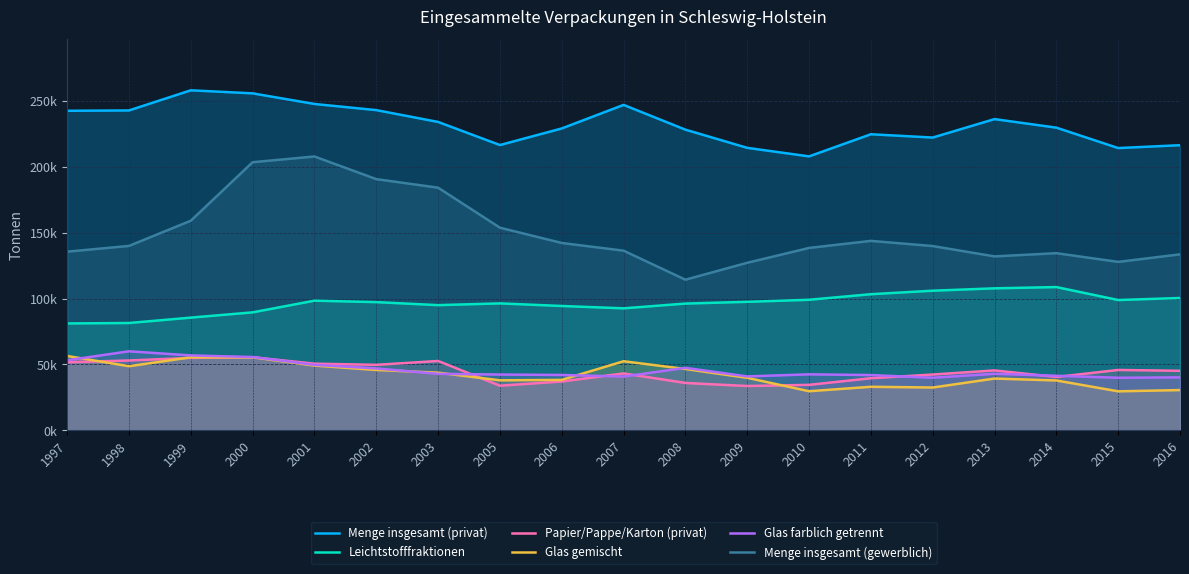

What is the value of the Leichtstofffraktionen point at the 1st from the left?

81089